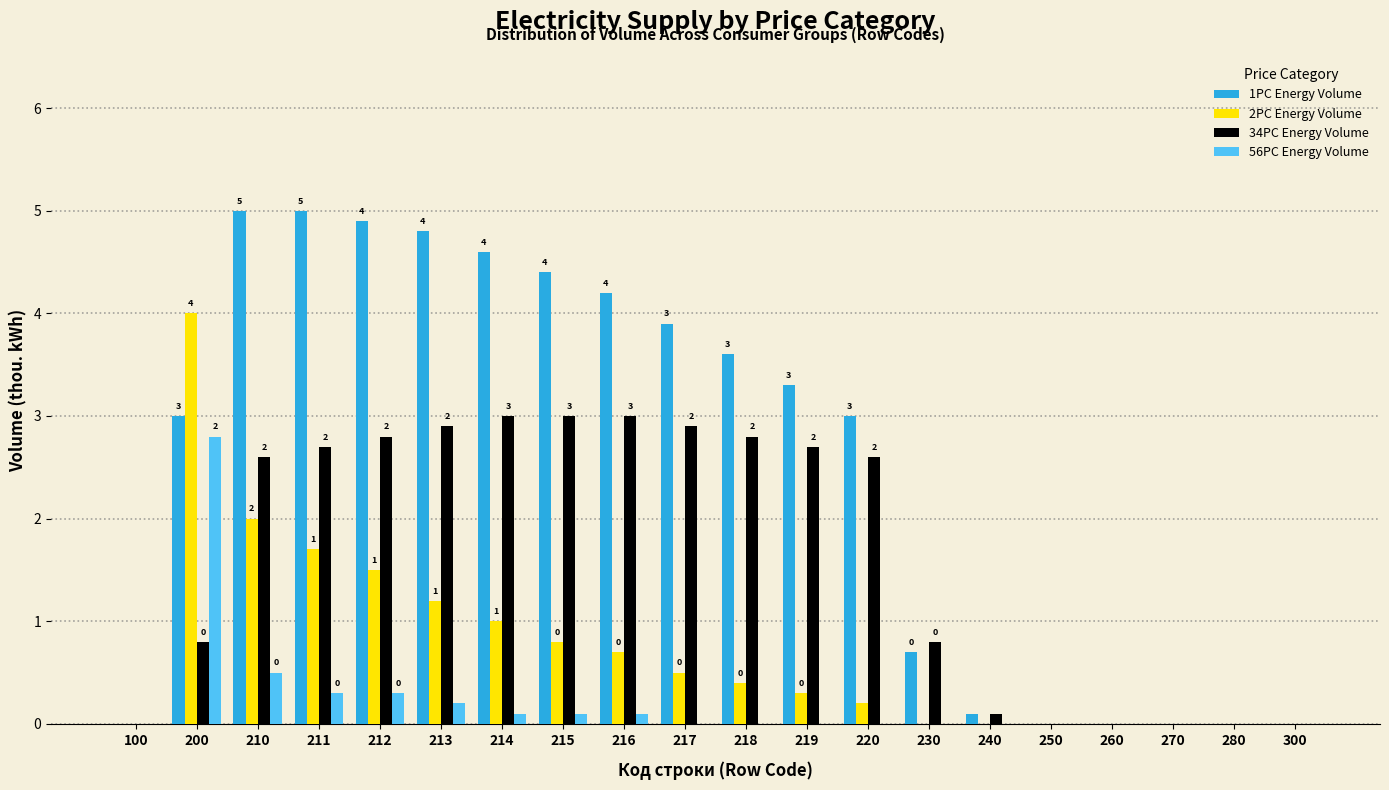

Read the 1PC Energy Volume value at 211.

5.0